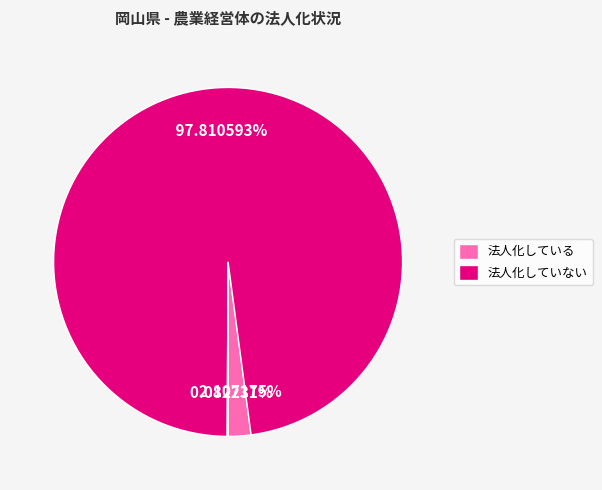

Does any single category account for the majority?

Yes